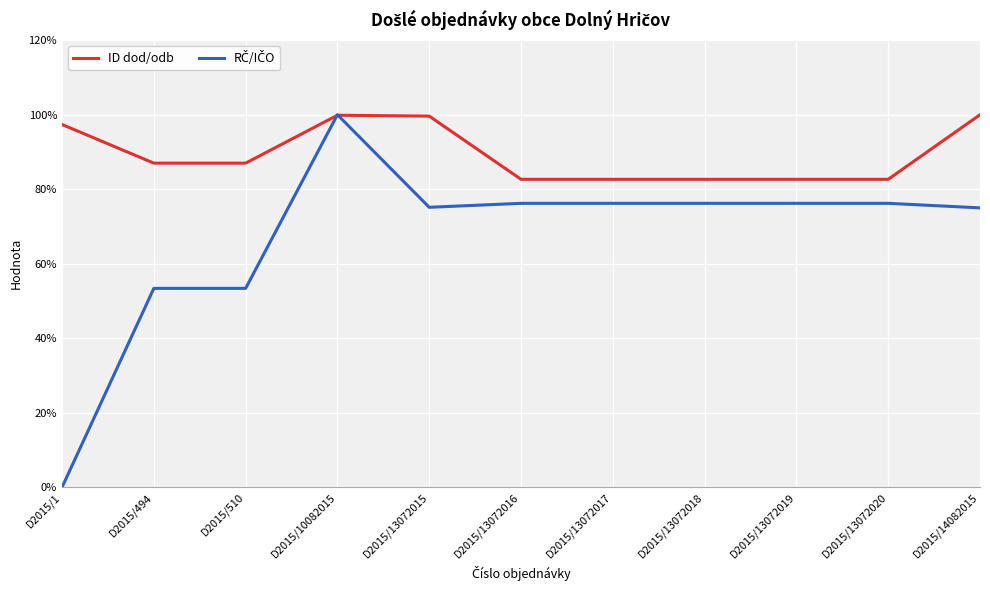

The value of ID dod/odb at D2015/13072020 is 121.5. True or false?

False